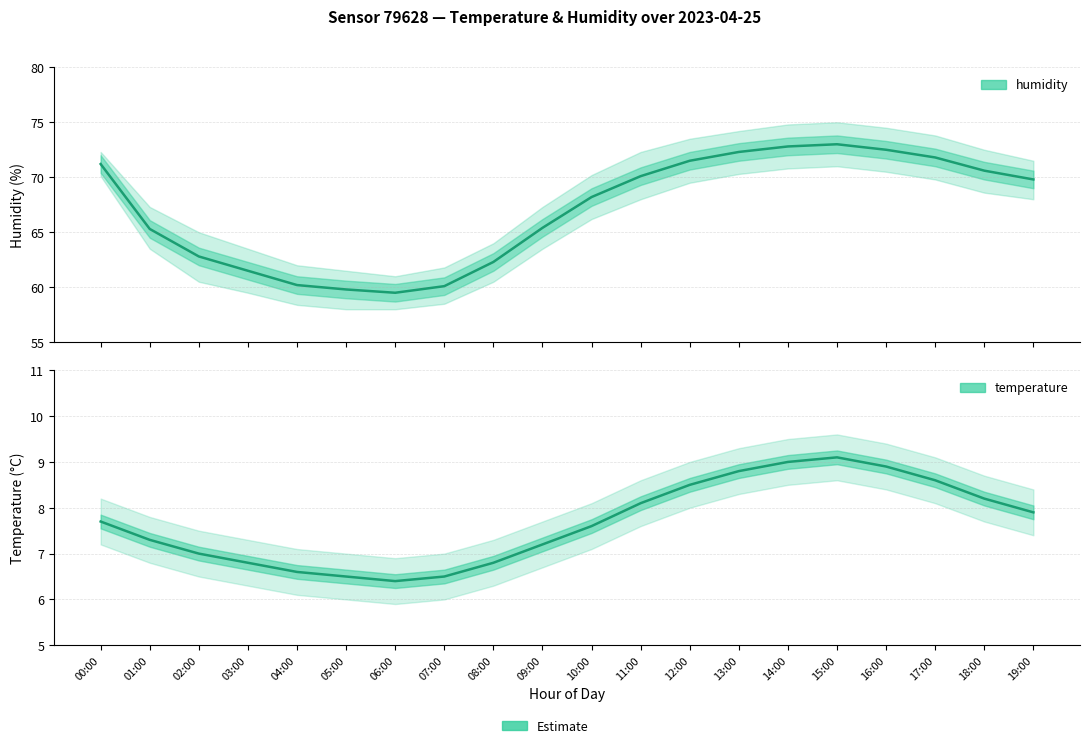

Reading left to right, what are all the values shown in this chart?

humidity: 71.2	65.3	62.8	61.5	60.2	59.8	59.5	60.1	62.3	65.4	68.2	70.1	71.5	72.3	72.8	73.0	72.5	71.8	70.6	69.8
temperature: 7.7	7.3	7.0	6.8	6.6	6.5	6.4	6.5	6.8	7.2	7.6	8.1	8.5	8.8	9.0	9.1	8.9	8.6	8.2	7.9